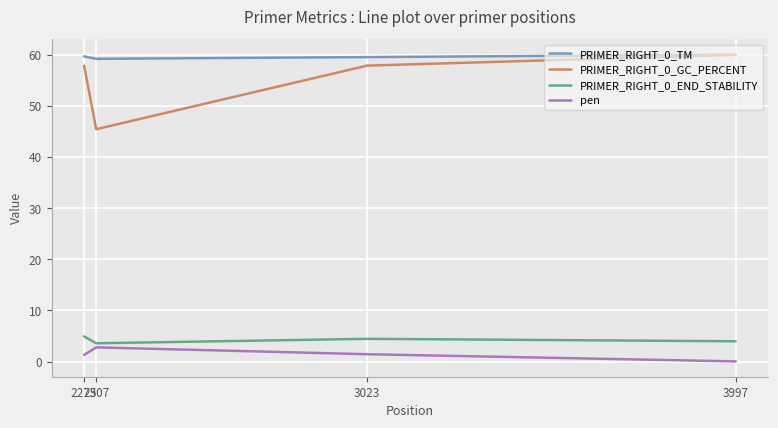

What is the minimum value for PRIMER_RIGHT_0_TM?

59.2